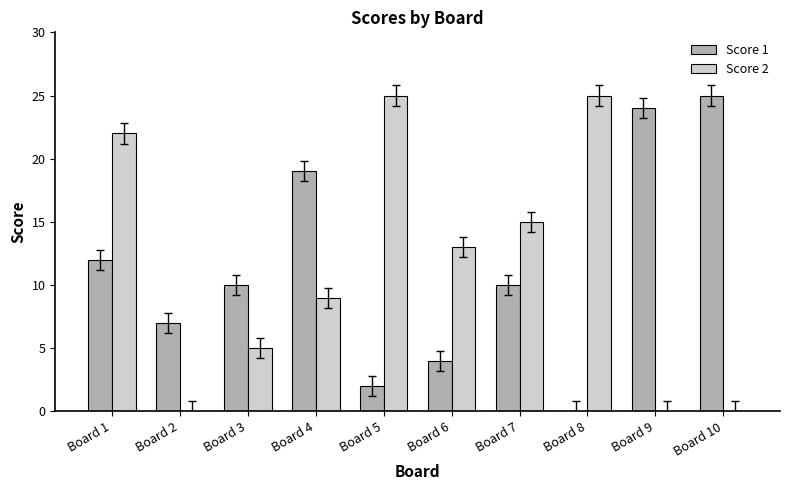

Reading left to right, list all the values displayed in this chart.

Score 1: 12	7	10	19	2	4	10	0	24	25
Score 2: 22	0	5	9	25	13	15	25	0	0